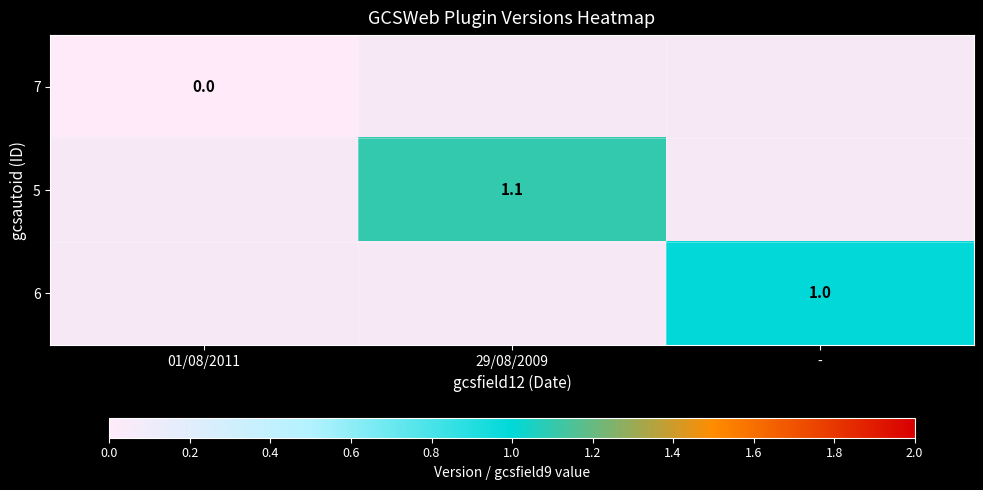

The value of 6 at - is 1.4. True or false?

False